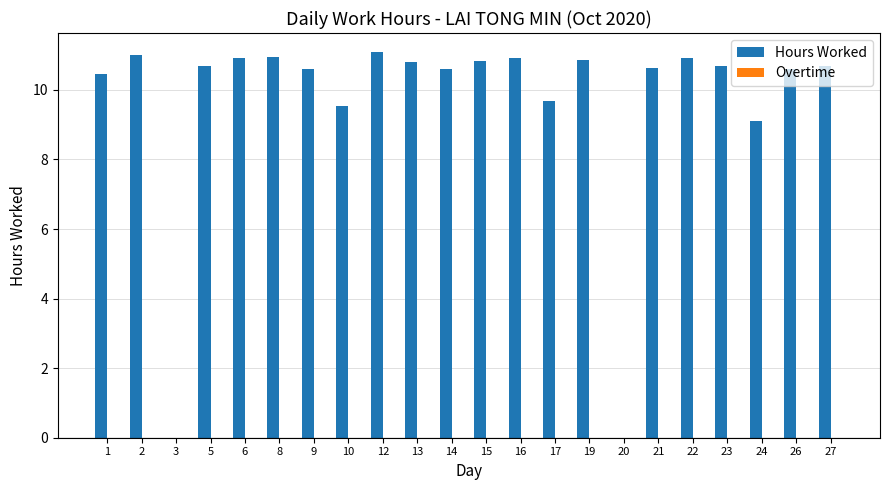

At which label is the value closest to 5?

24